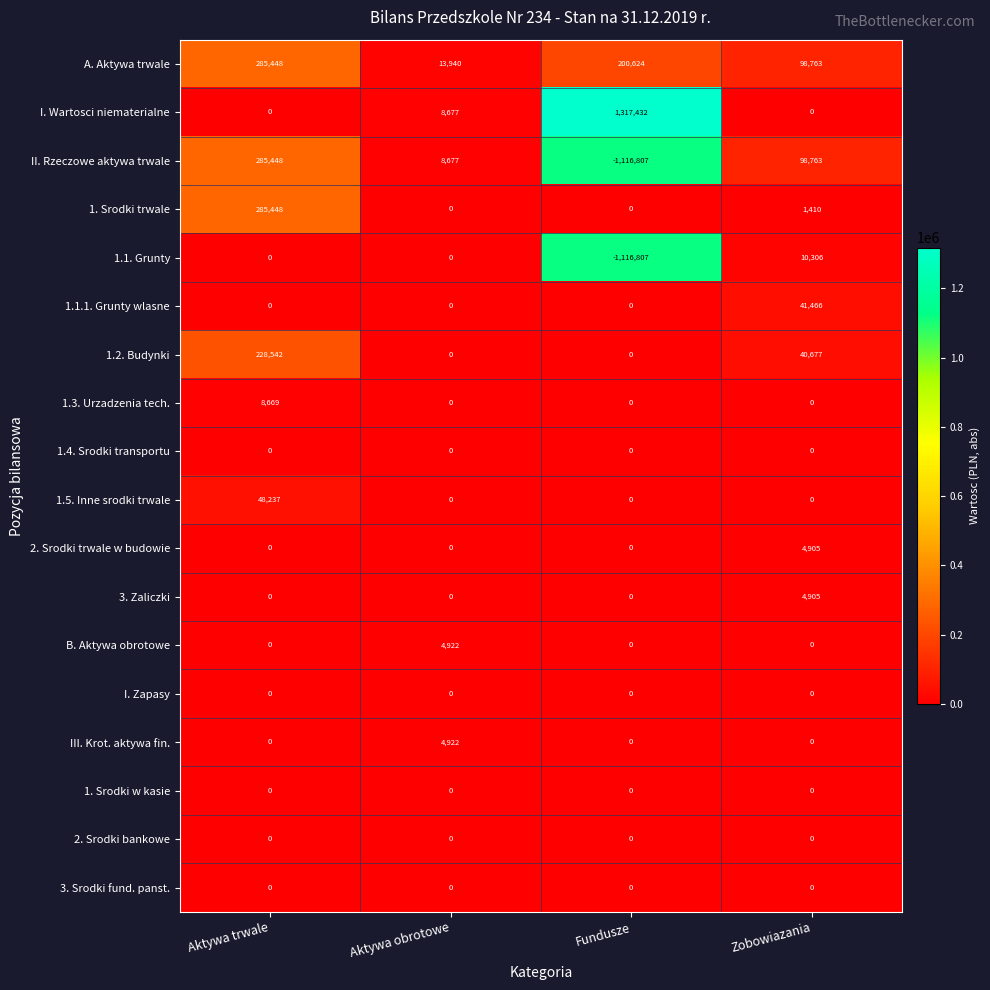

What is the average value of the 1.1. Grunty series?

-276625